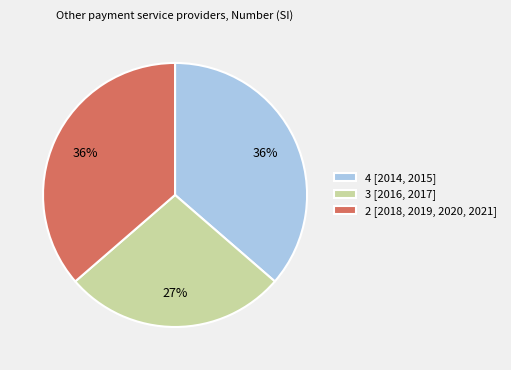

To the nearest percent, what is the difference between the largest and smallest slice percentages?

9%